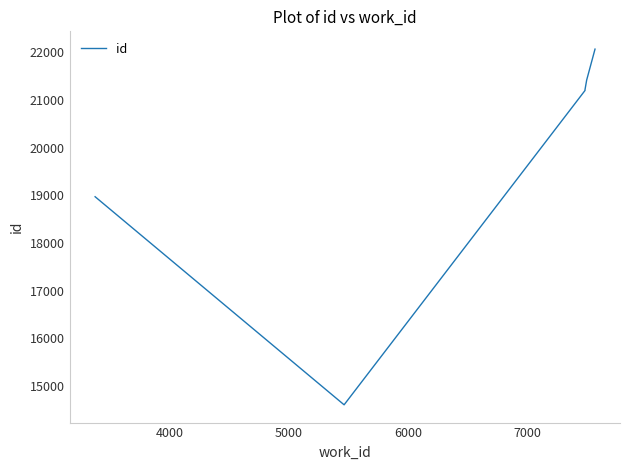

What is the minimum value shown in the chart?

14609